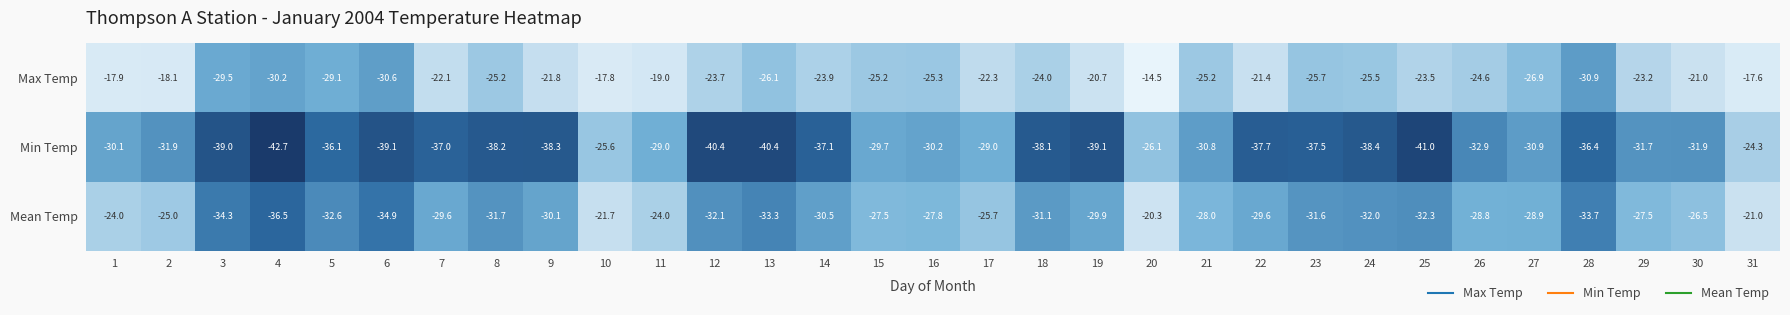

What is the difference between the Mean Temp values at 19 and 28?

3.8